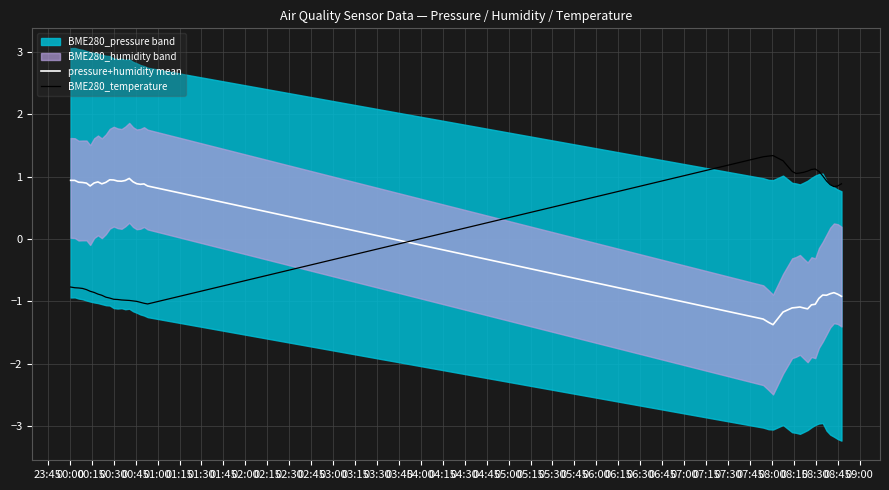

How many intersections are there between pressure+humidity mean and BME280_temperature?

1